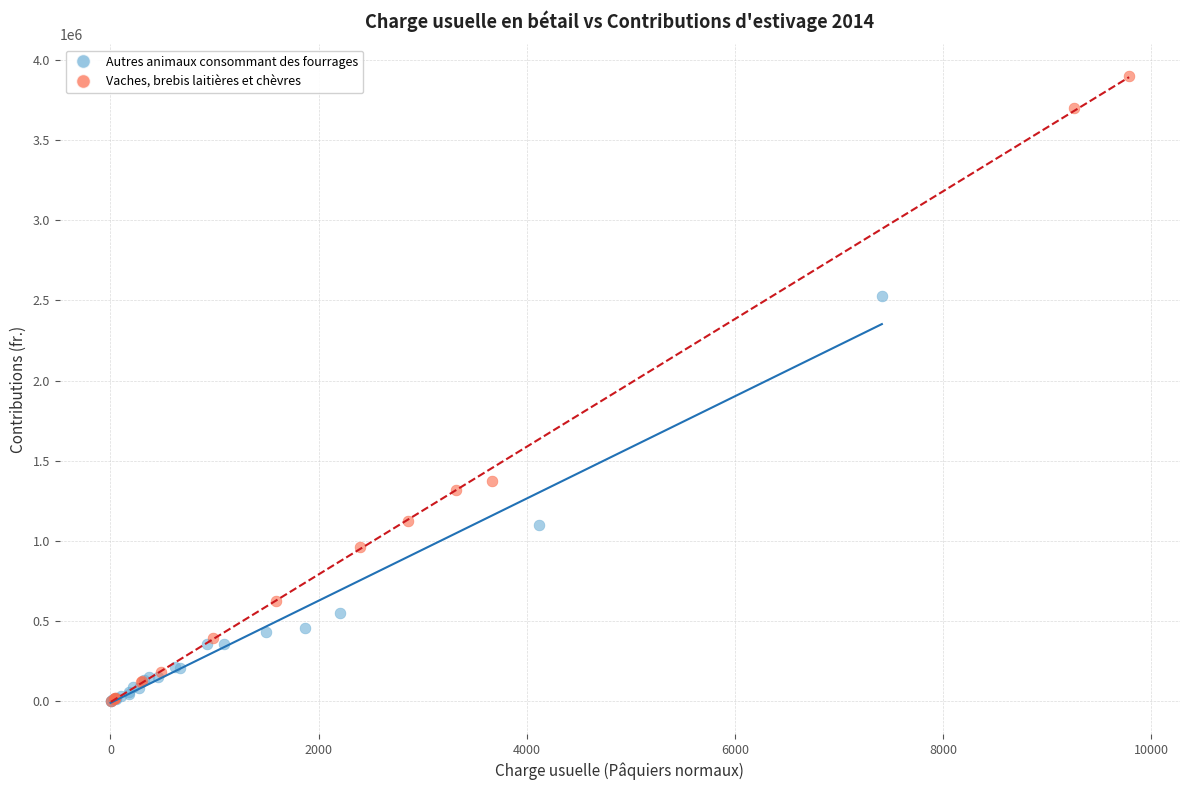

Which series reaches the maximum Y coordinate?

Vaches, brebis laitières et chèvres